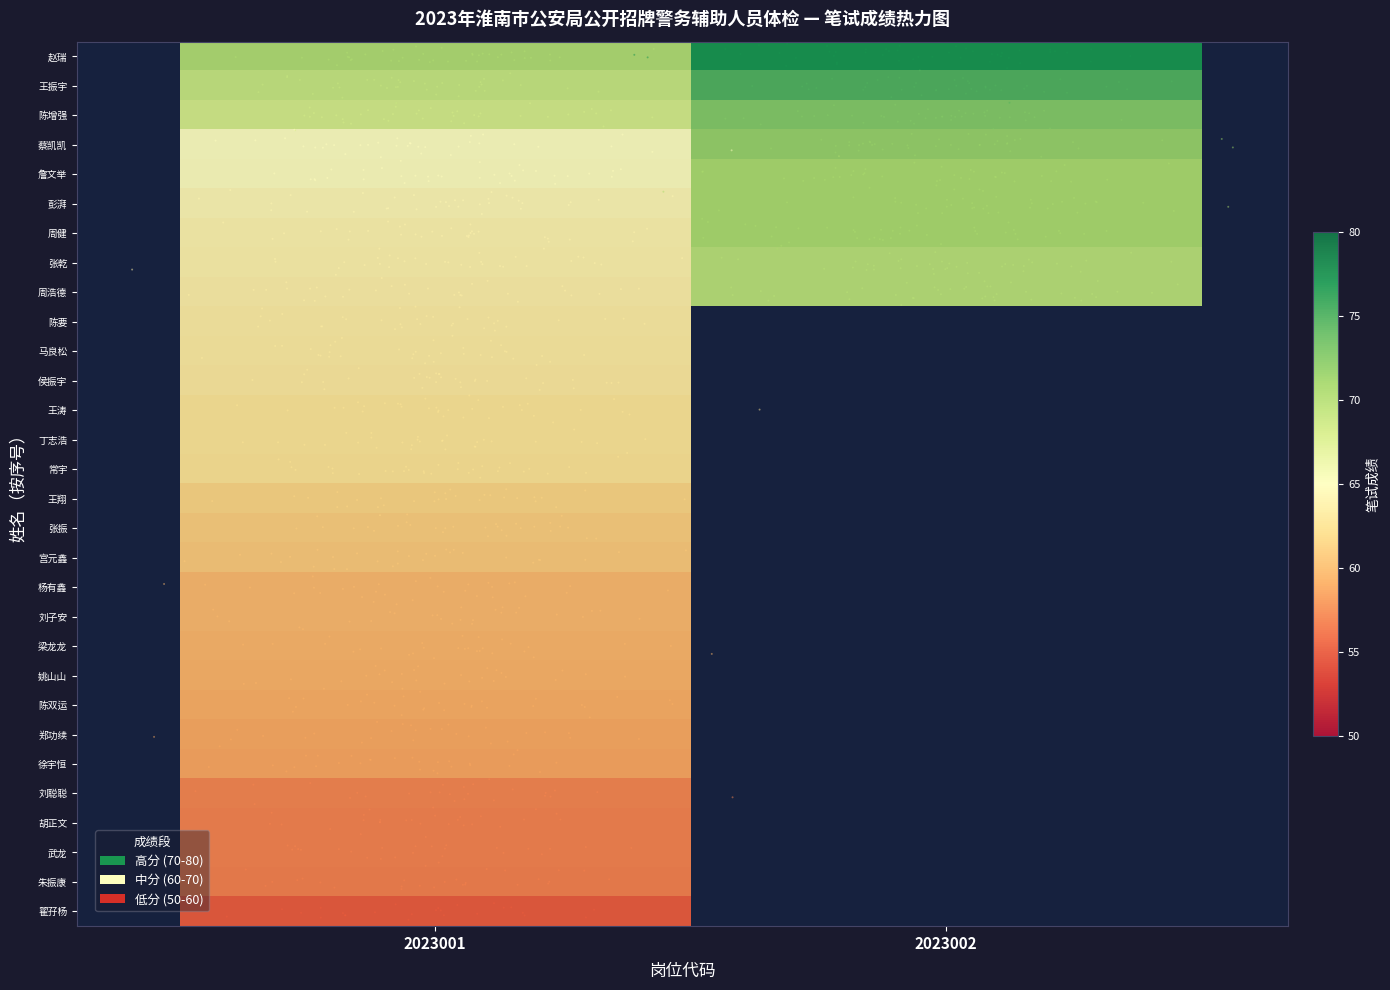

Between 2023002 and 2023001, which is larger?

2023002